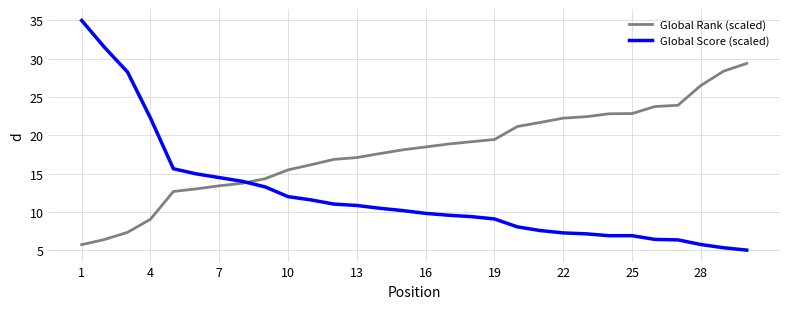

Which series has the widest spread of values?

Global Score (scaled)